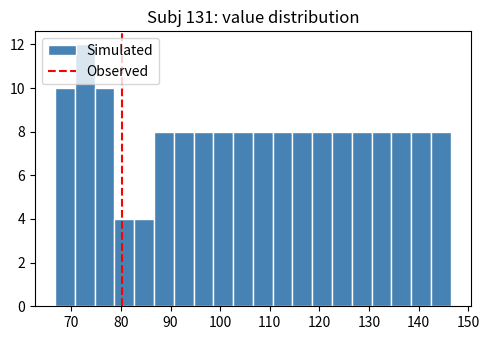

Around what value on the x-axis is the tallest bar? Give the approximate position of its centre, as read against the axis.

73